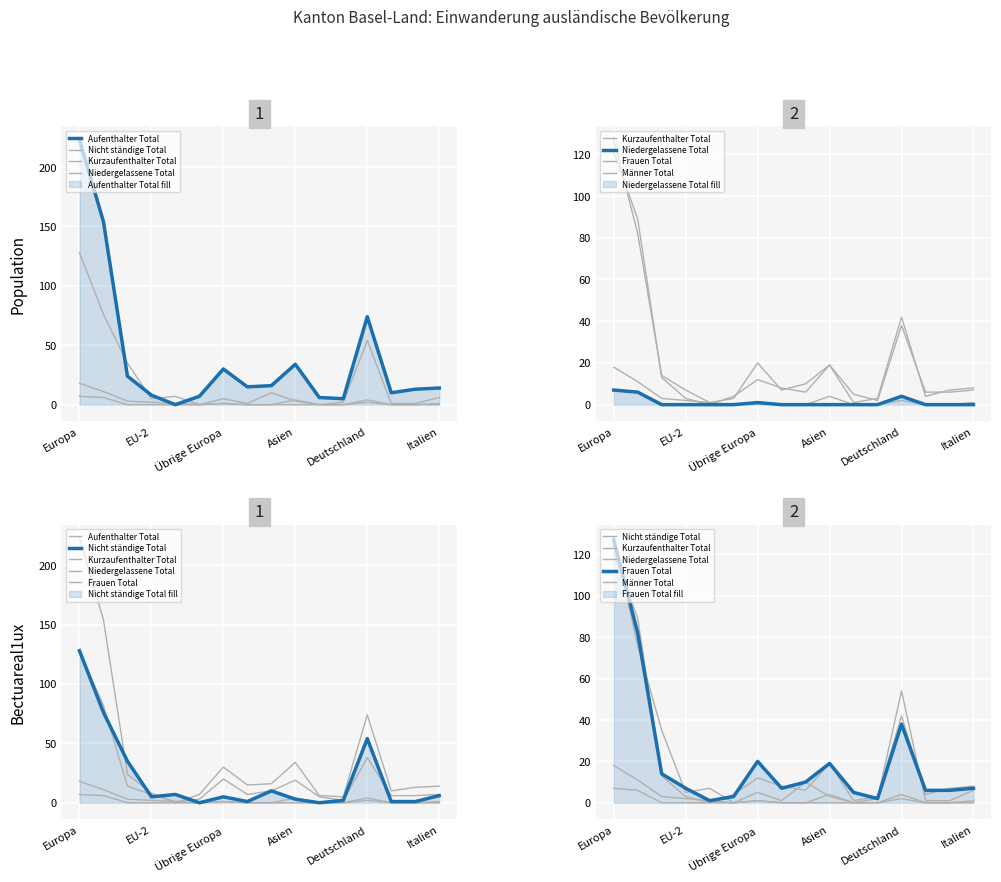

True or false: Männer Total and Niedergelassene Total intersect in this chart.

False